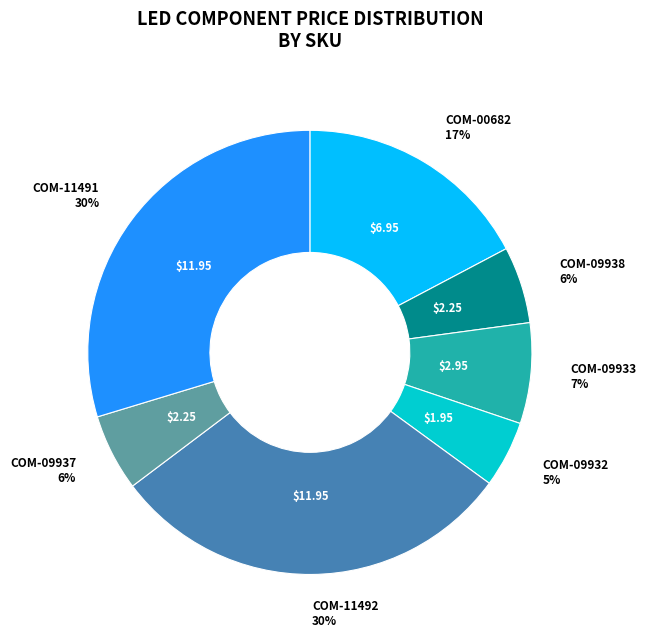

To the nearest percent, what is the difference between the largest and smallest slice percentages?

25%